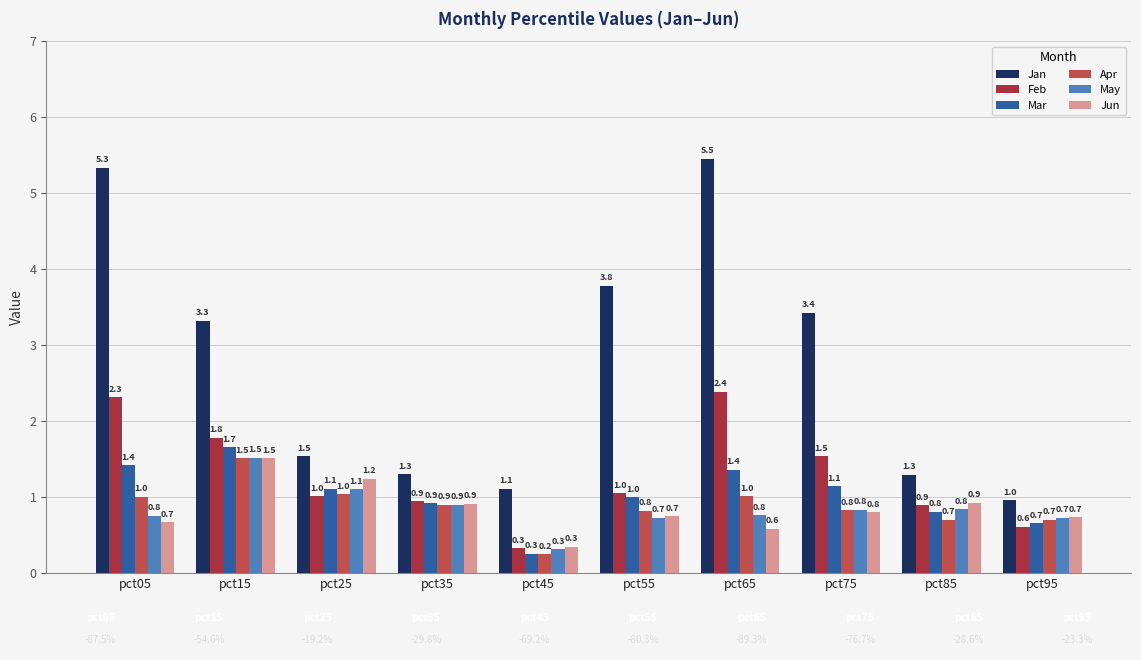

Rank the categories by May value from highest to lowest.

pct15, pct25, pct35, pct85, pct75, pct65, pct05, pct55, pct95, pct45